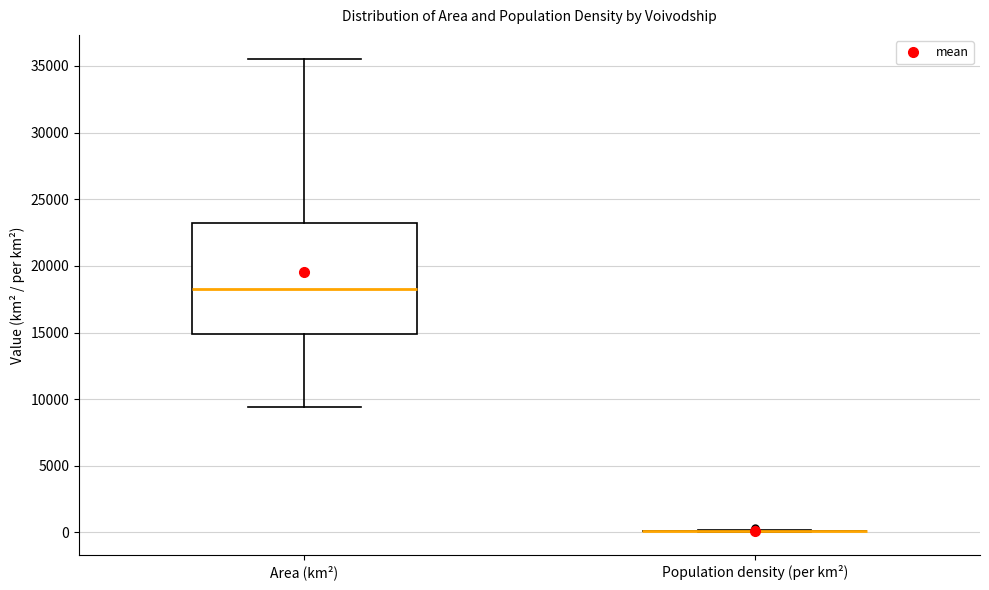

Where is the upper edge of the box for Area (km²) on the y-axis? The values are not printed on the chart, so give them approximately, as read against the axis.

23000